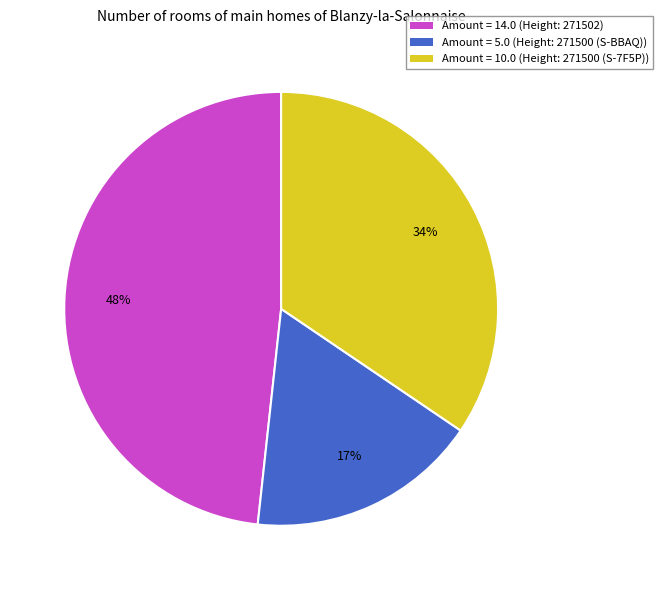

What is the ratio of the value at Amount = 5.0 (Height: 271500 (S-BBAQ)) to the value at Amount = 10.0 (Height: 271500 (S-7F5P))?

0.5